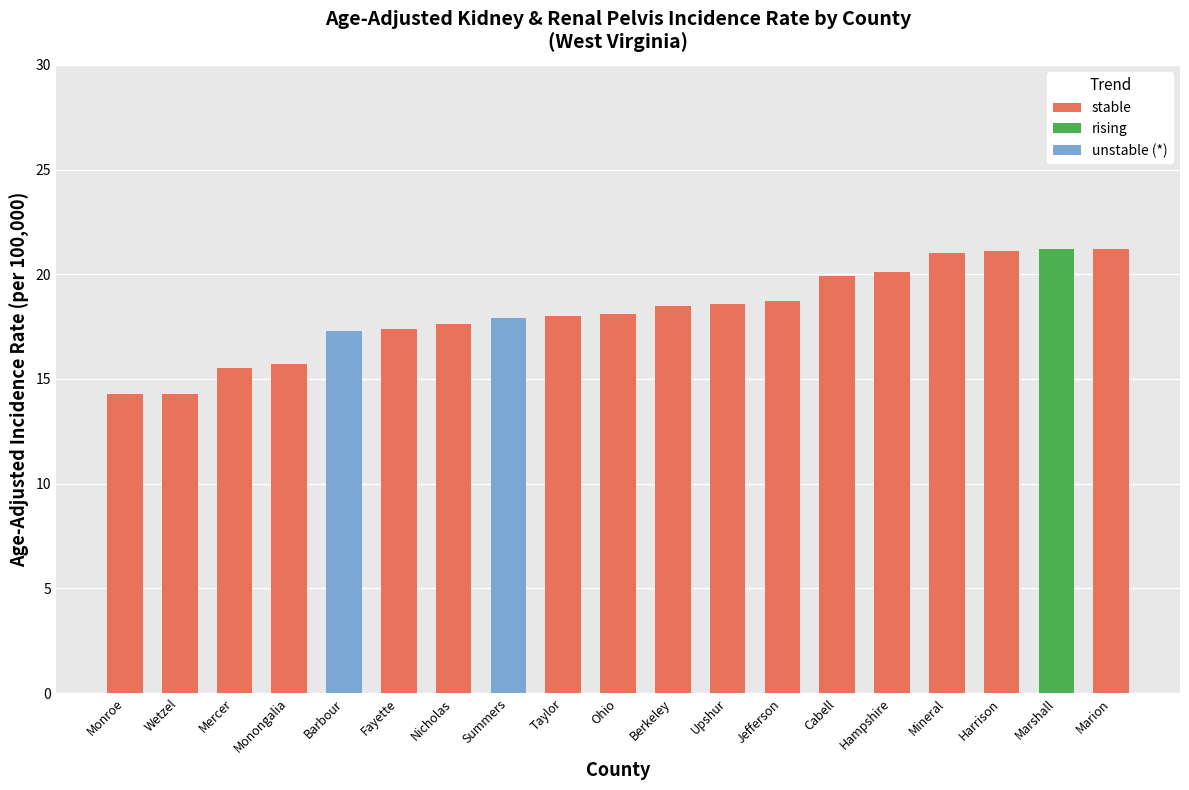

Read the stable value at Wetzel.

14.3